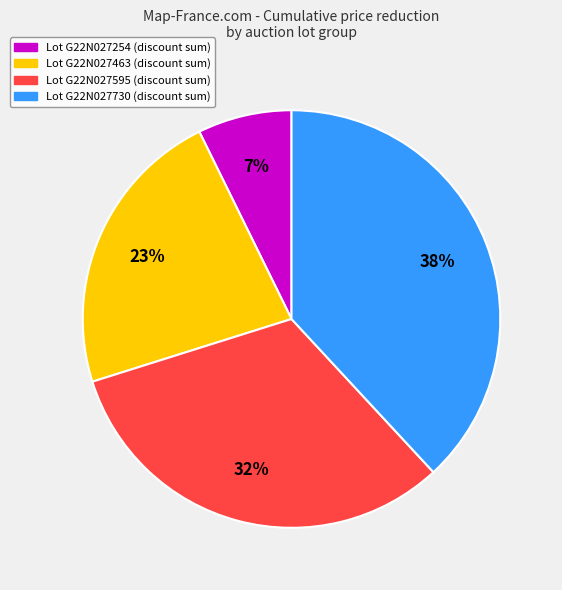

To the nearest percent, what is the difference between the largest and smallest slice percentages?

31%